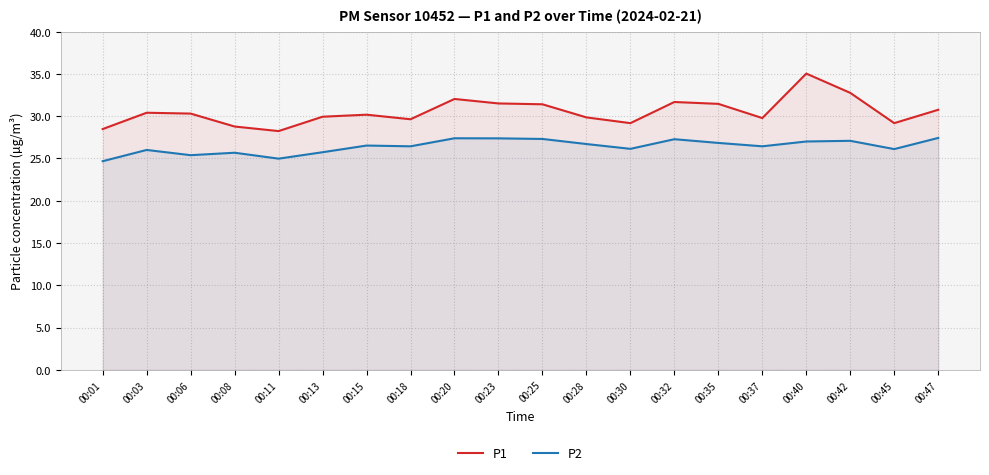

True or false: P1 and P2 intersect in this chart.

False